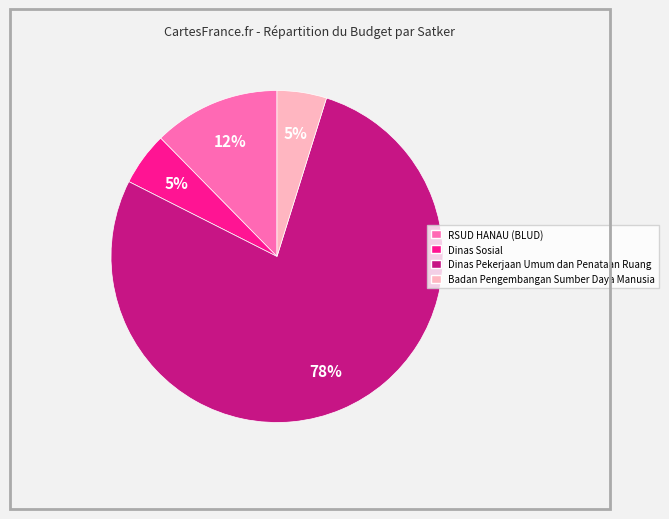

To the nearest percent, what is the difference between the largest and smallest slice percentages?

73%